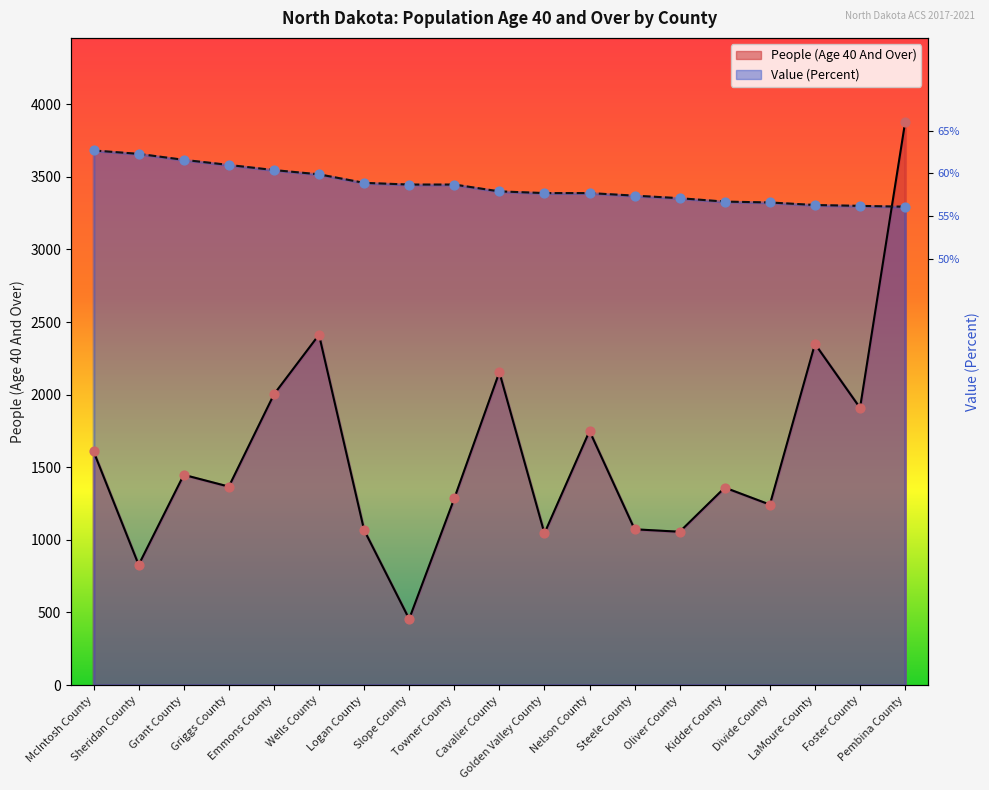

At which category is the sum across all series the highest?

Pembina County